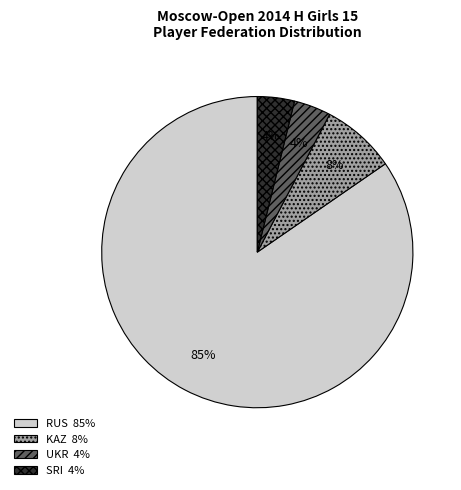

True or false: KAZ accounts for 14% of the total.

False